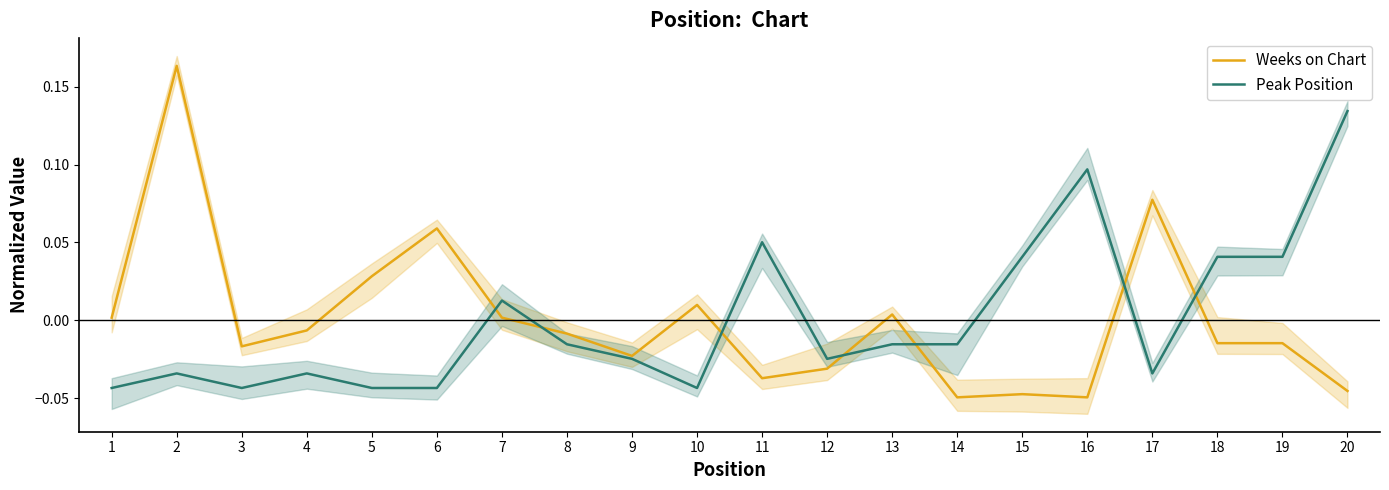

Which label corresponds to the largest value in the chart?

2